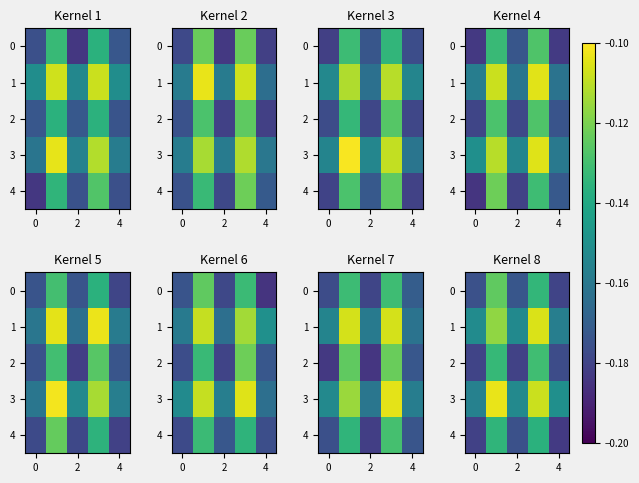

Which has a higher value, 2 or 6?

2